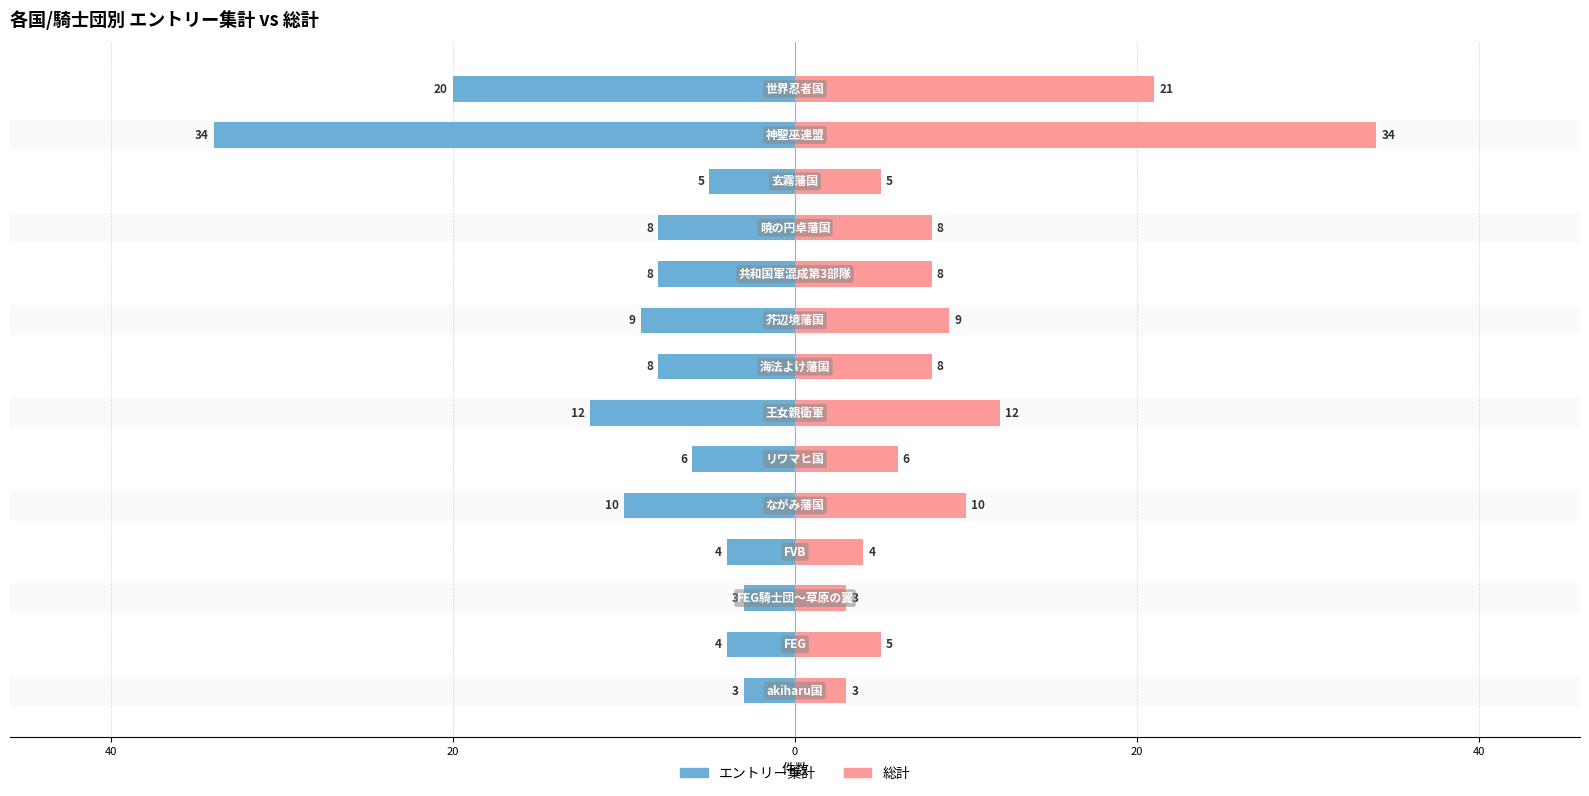

Read the 総計 value at 7, to the nearest 10.

10